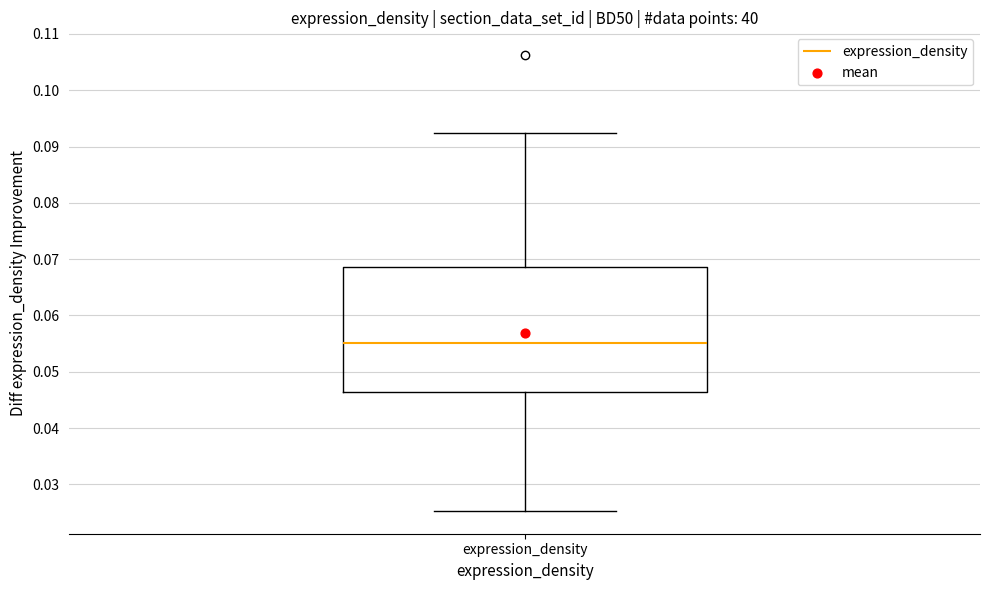

Transcribe this box plot: give where the median line is, the range the box spans, and where the two whiskers end, as read against the y-axis. The values are not printed on the chart, so give them approximately, as read against the axis.

median 0.055, box 0.046 to 0.069, whiskers 0.025 to 0.092